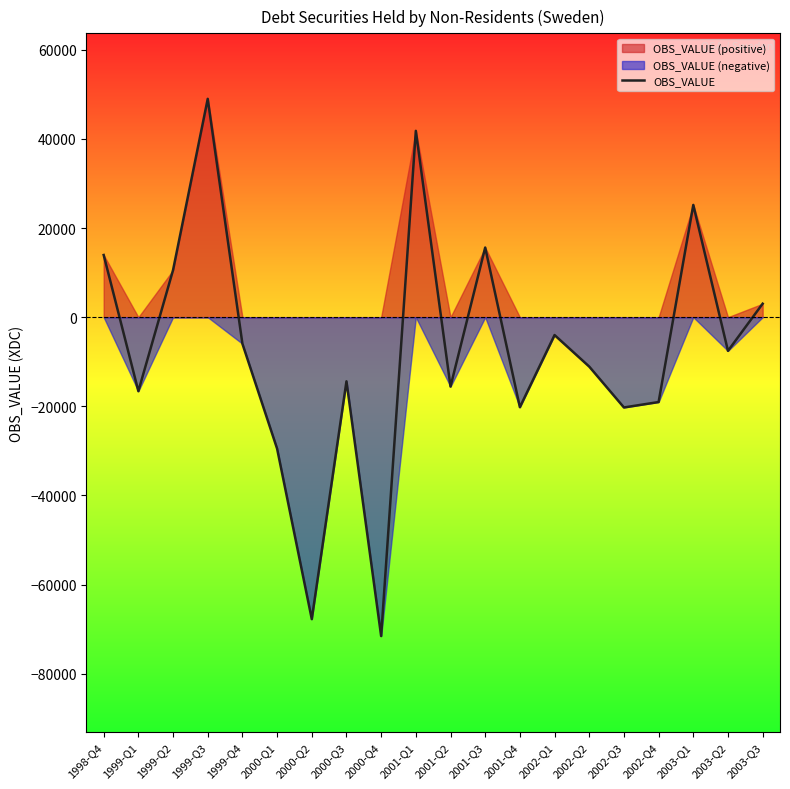

Where is the first local maximum?

1999-Q3